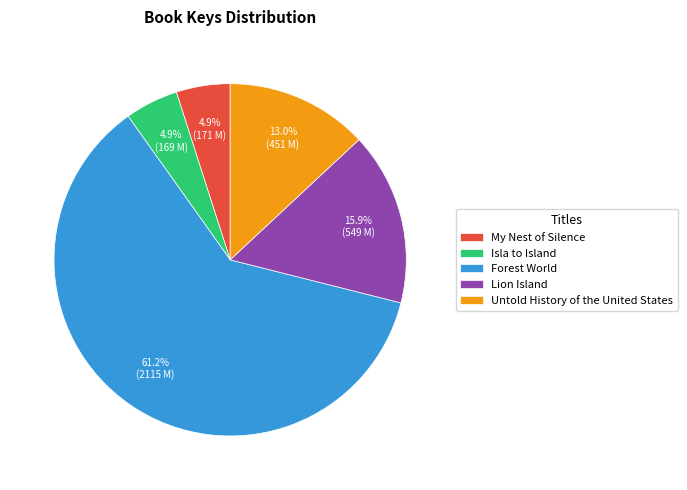

Which has a higher value, Forest World or My Nest of Silence?

Forest World